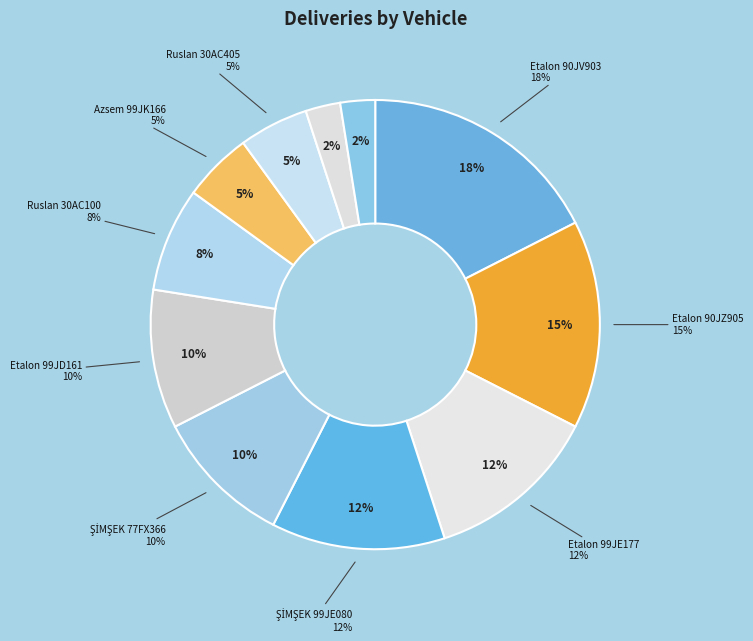

To the nearest percent, what portion does Ruslan 30AC405 represent?

5%